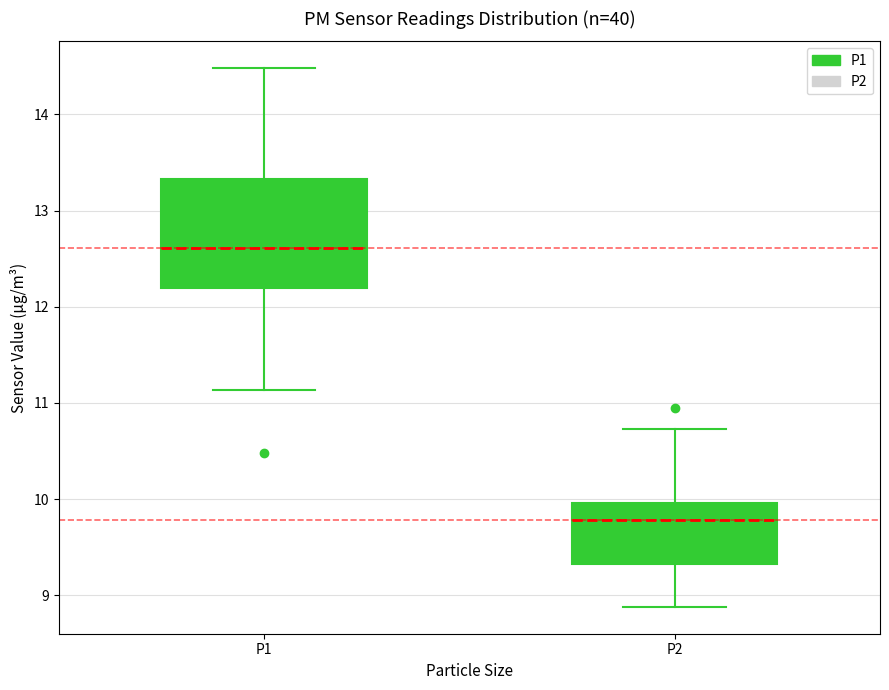

Which box's median line is the highest?

P1